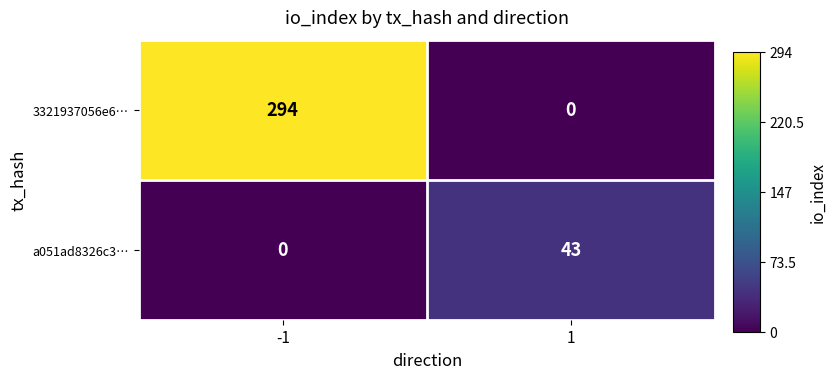

Is the value of 3321937056e6… at 1 greater than the value of a051ad8326c3… at 1?

No